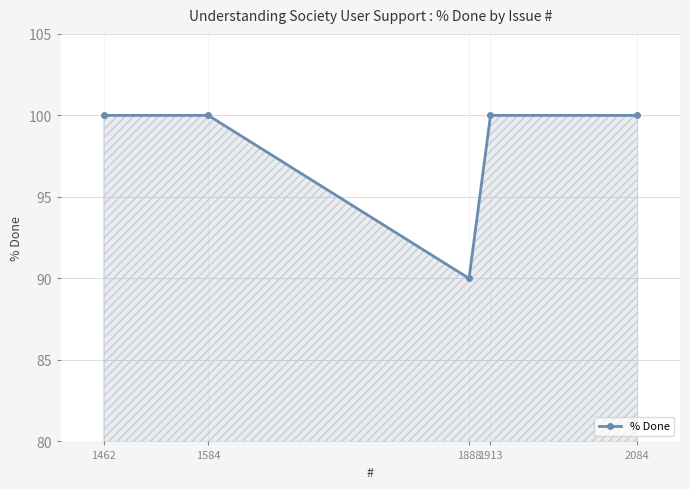

What is the approximate value at 1888, to the nearest 10?

90